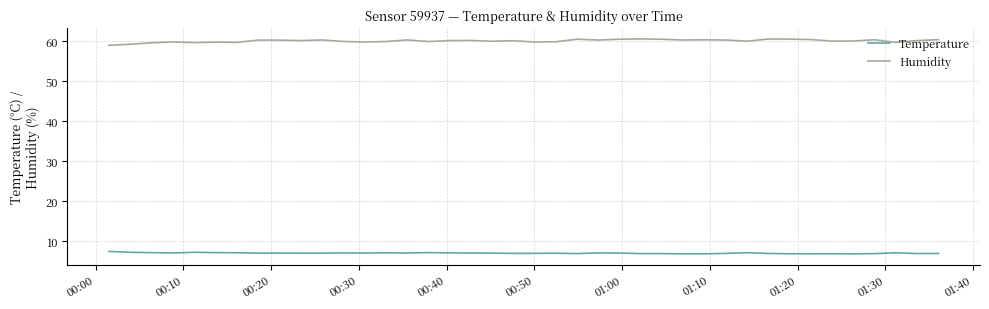

Rank the series by their maximum value, from lowest to highest.

Temperature, Humidity